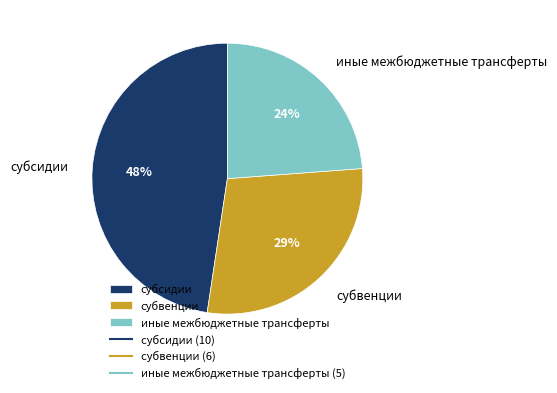

How many slices are in this pie chart?

3